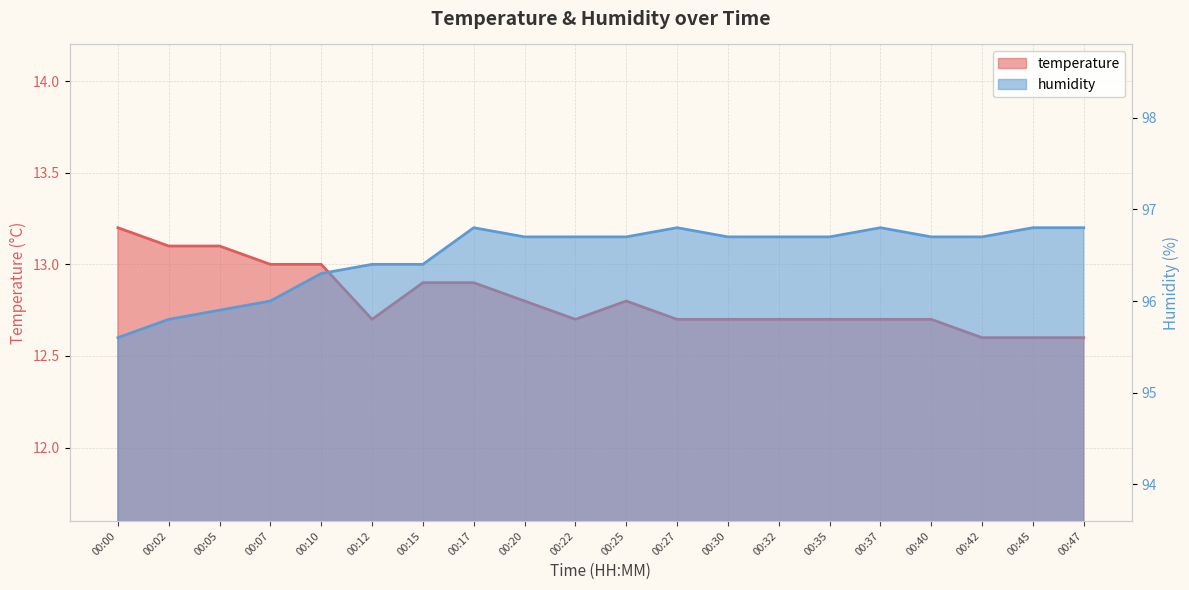

The humidity series shows 129.2 at 00:02. True or false?

False